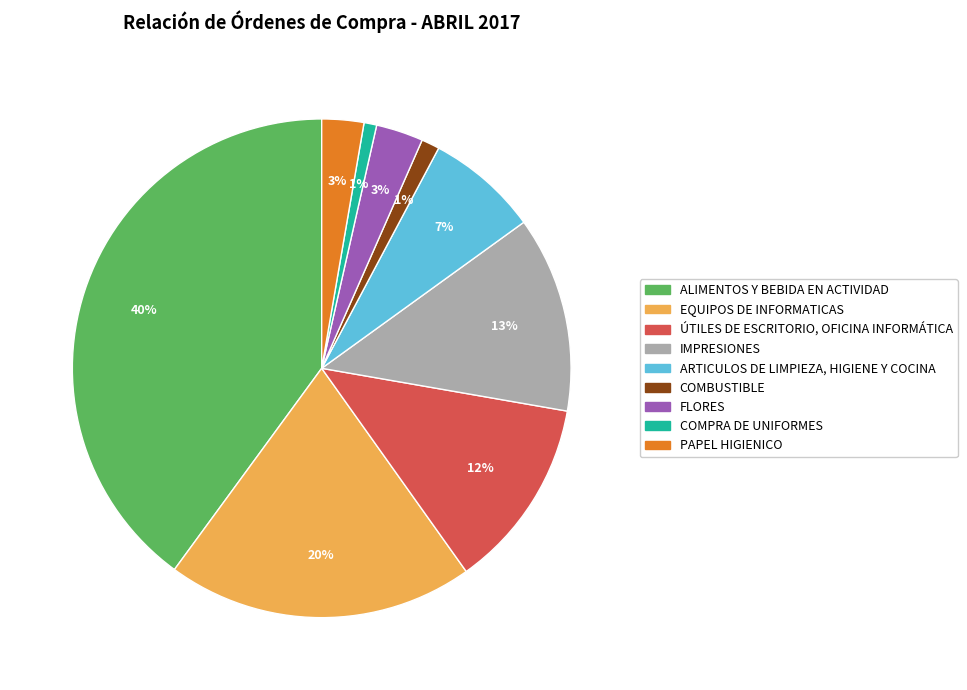

The ALIMENTOS Y BEBIDA EN ACTIVIDAD slice represents 40% of the pie. True or false?

True